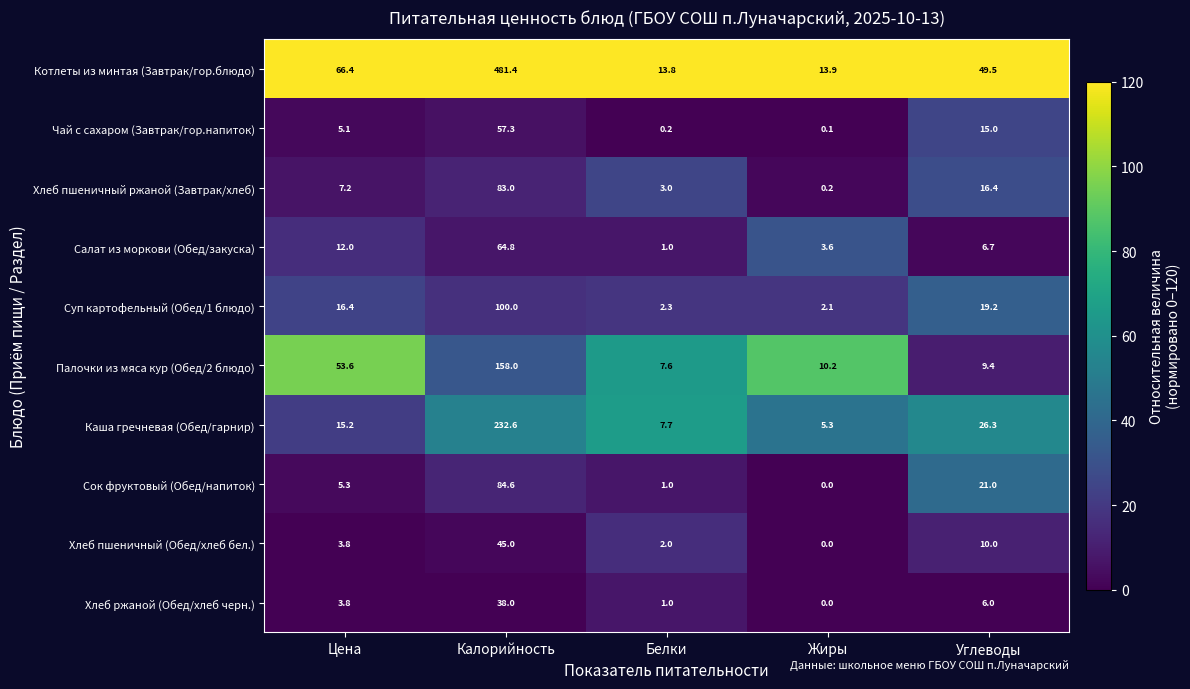

Between Цена and Белки, which series saw the biggest shift?

Котлеты из минтая (Завтрак/гор.блюдо)